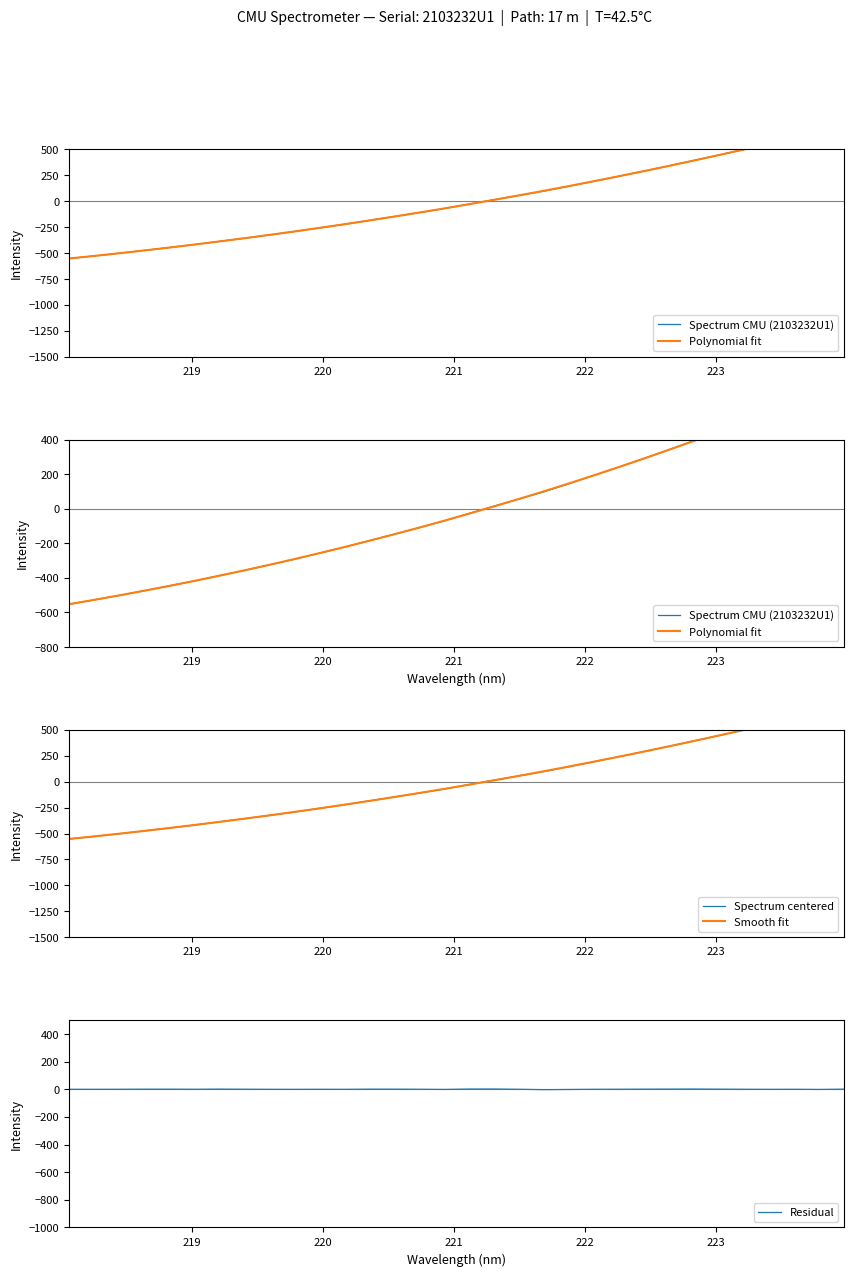

Between which two adjacent categories do Spectrum centered and Smooth fit first intersect?

220 and 221